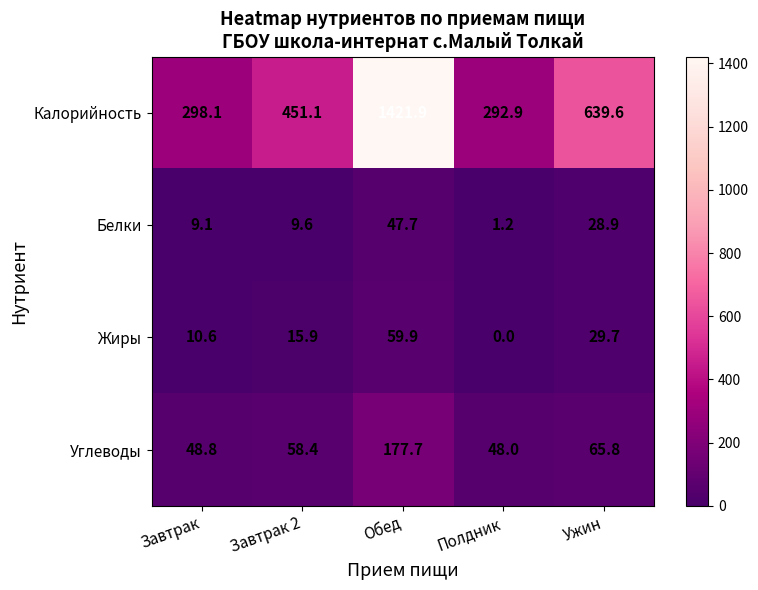

What is the sum of all Углеводы values?

398.7